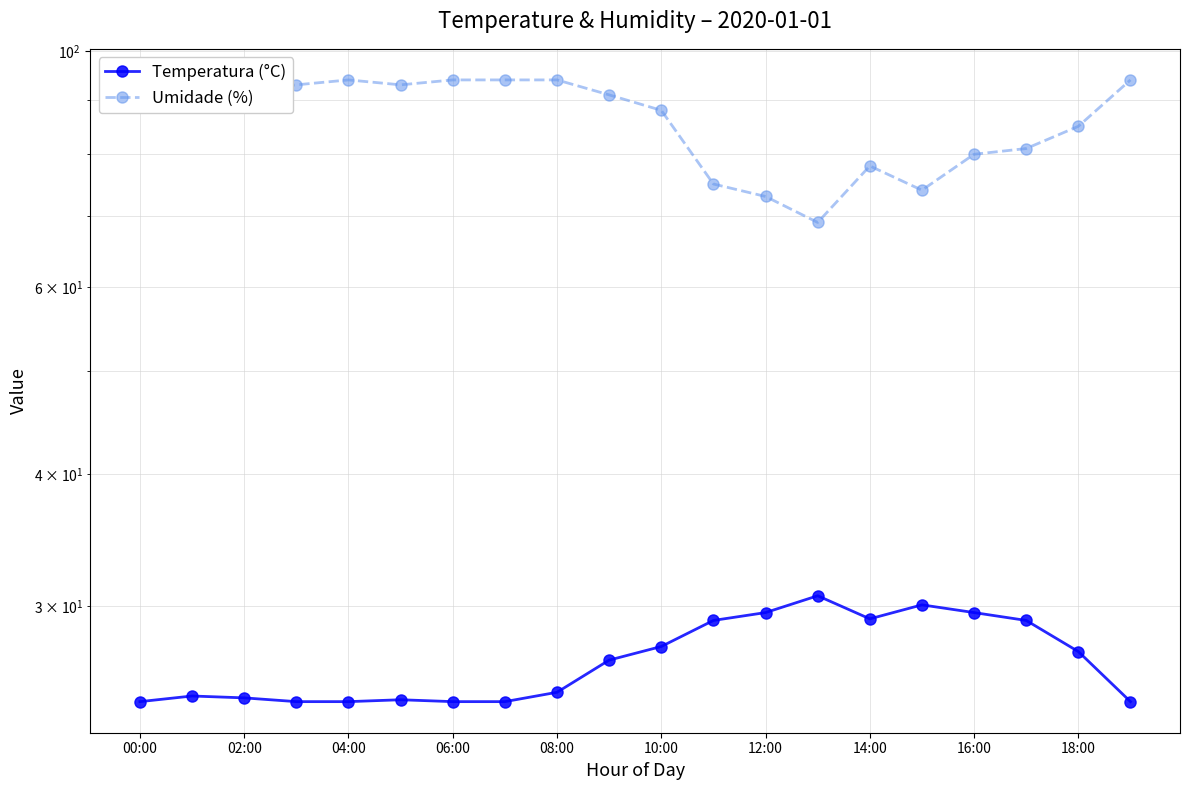

List the series in order of their peak value, lowest first.

Temperatura (°C), Umidade (%)